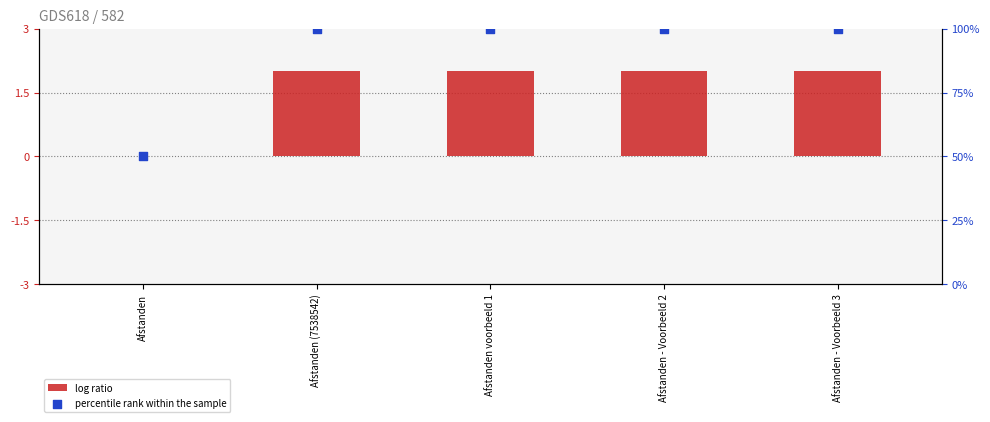

What are all the series names shown in the legend?

log ratio, percentile rank within the sample